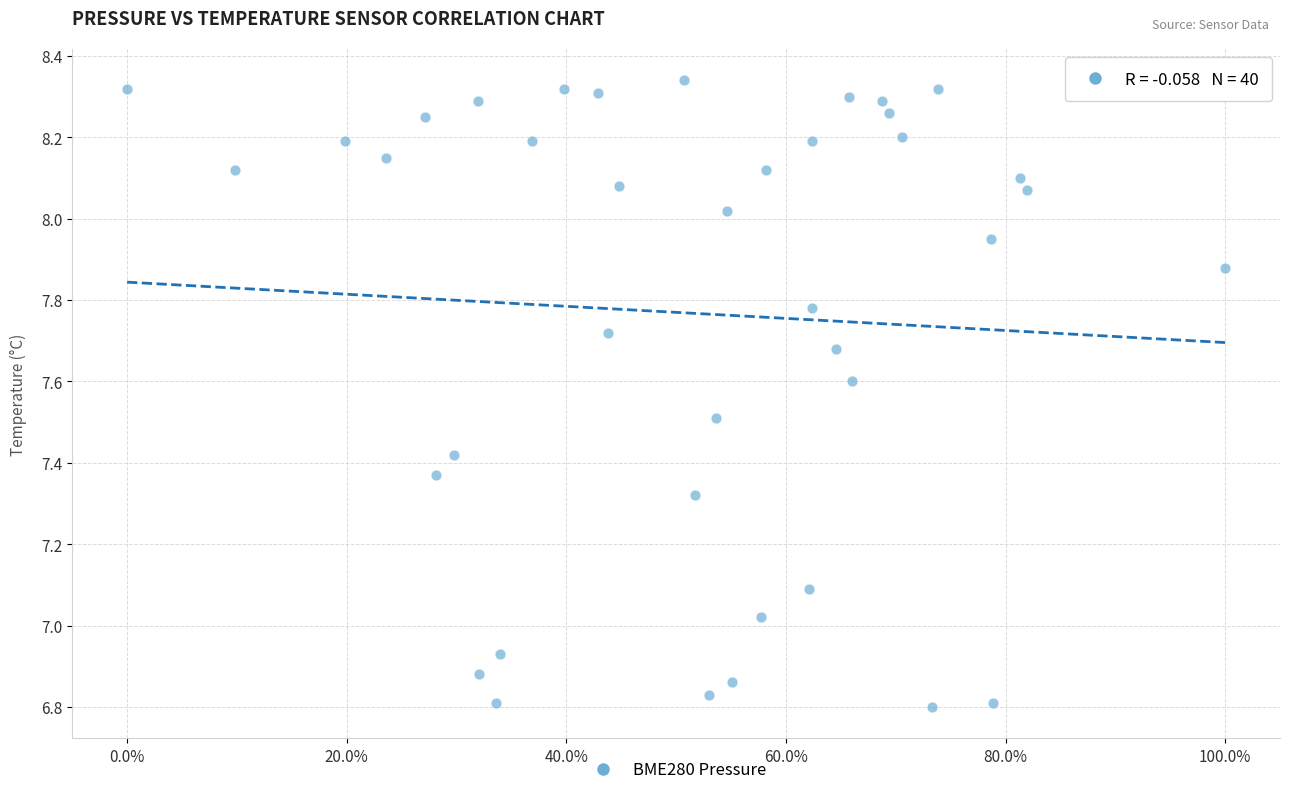

What is the range of X values (max minus min)?

100.0